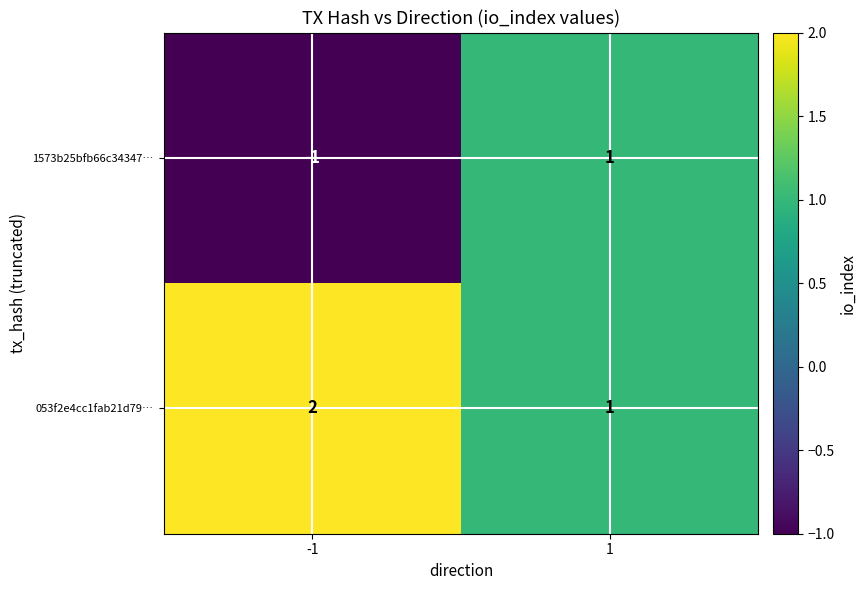

The 1573b25bfb66c34347… series shows 1 at 1. True or false?

True